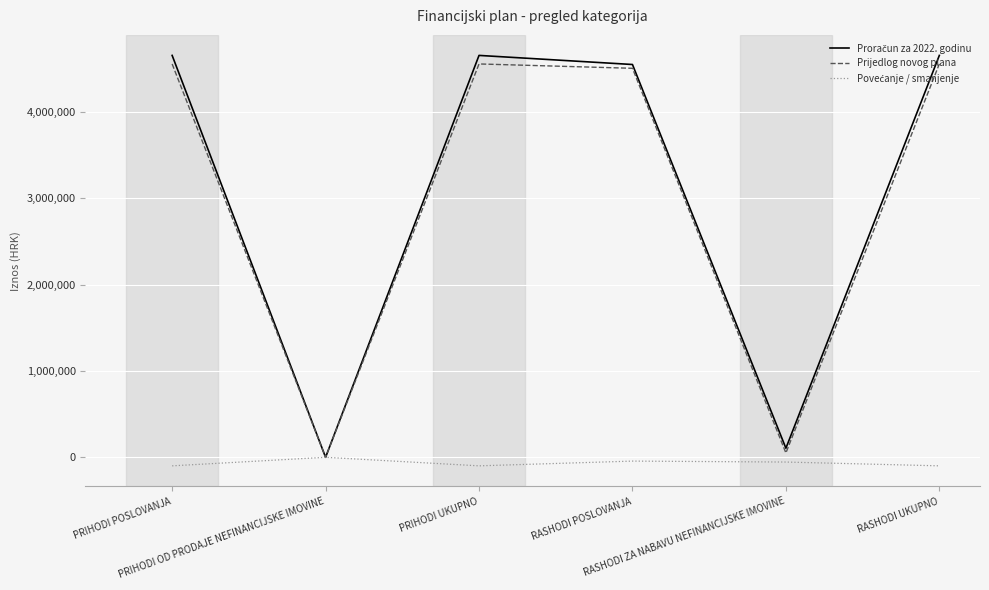

True or false: Povećanje / smanjenje has a value of -164888 at PRIHODI UKUPNO.

False